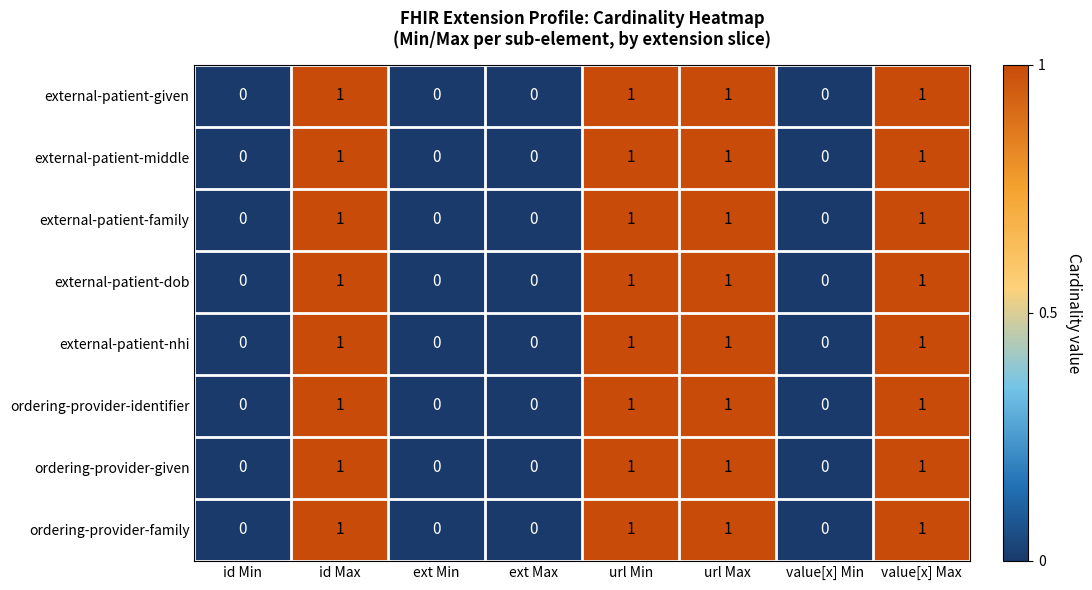

What is the total value across all series at url Max?

8